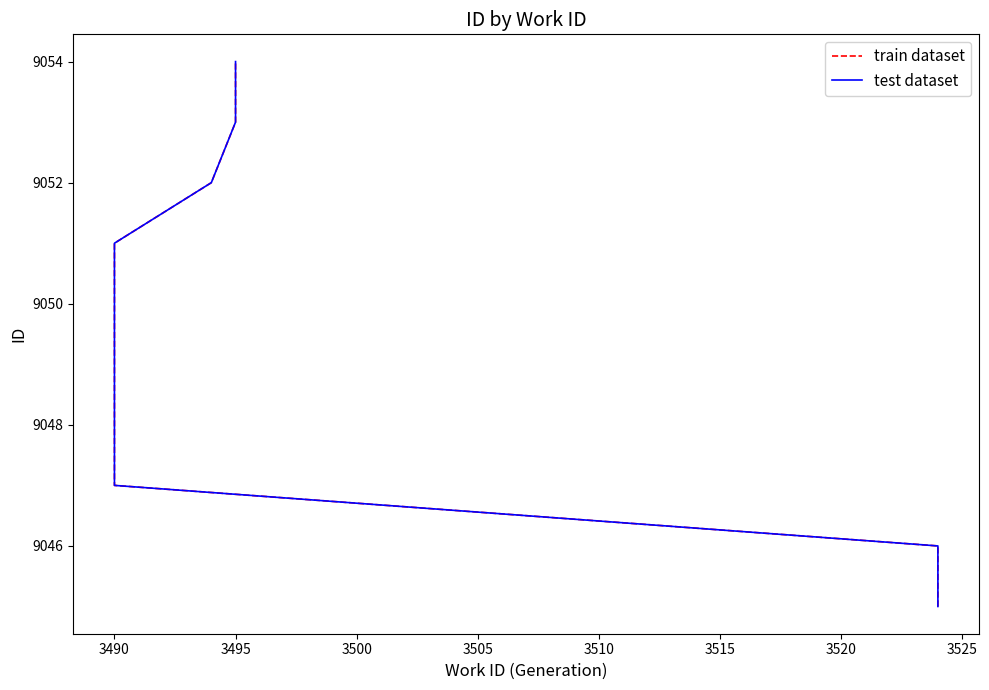

The train dataset series shows 3333 at 3520. True or false?

False